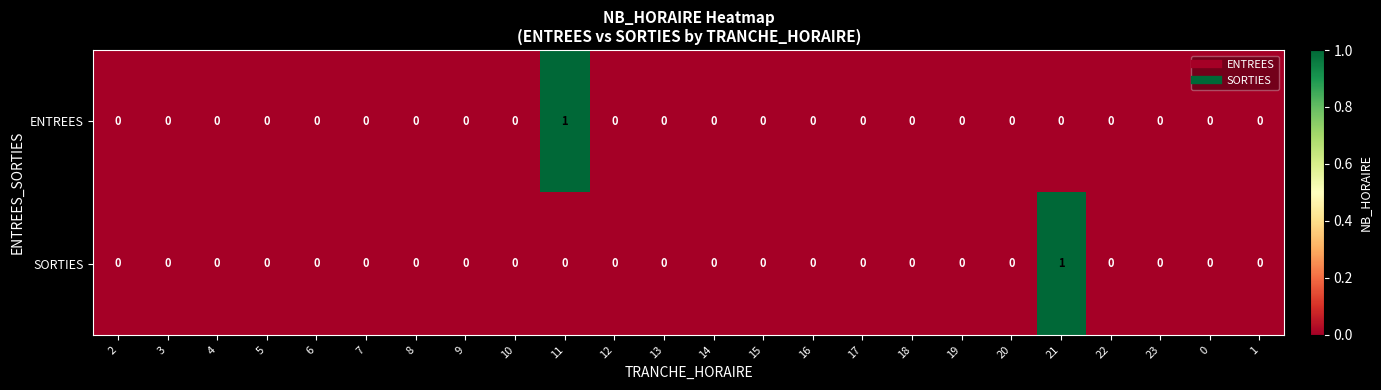

True or false: SORTIES has a value of 0 at 3.

True